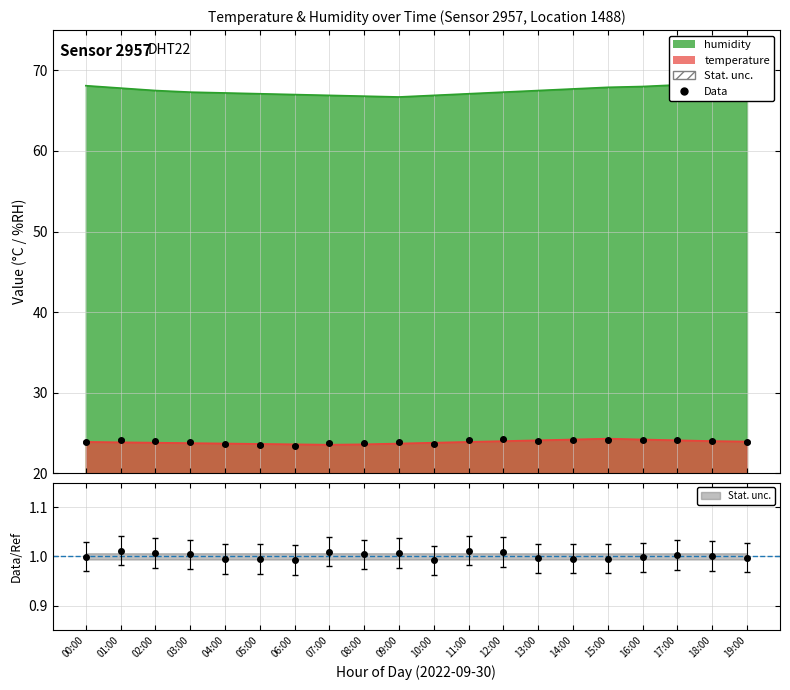

Is it true that humidity equals 36.2 at 15:00?

False